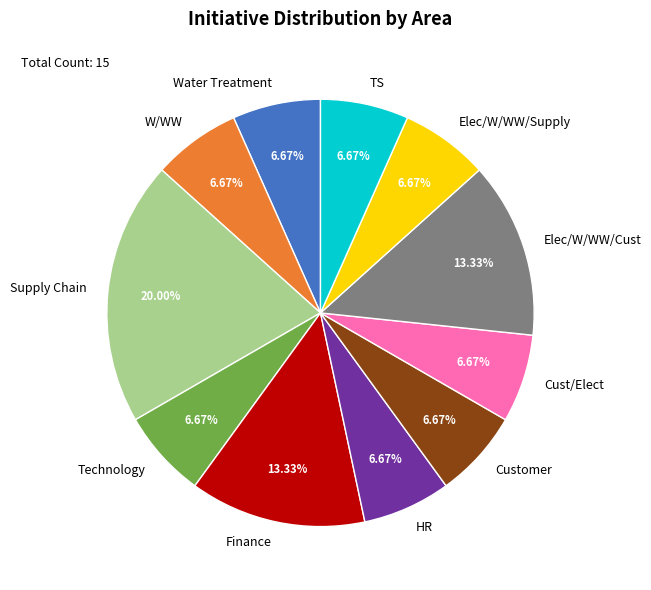

True or false: Finance accounts for 1% of the total.

False